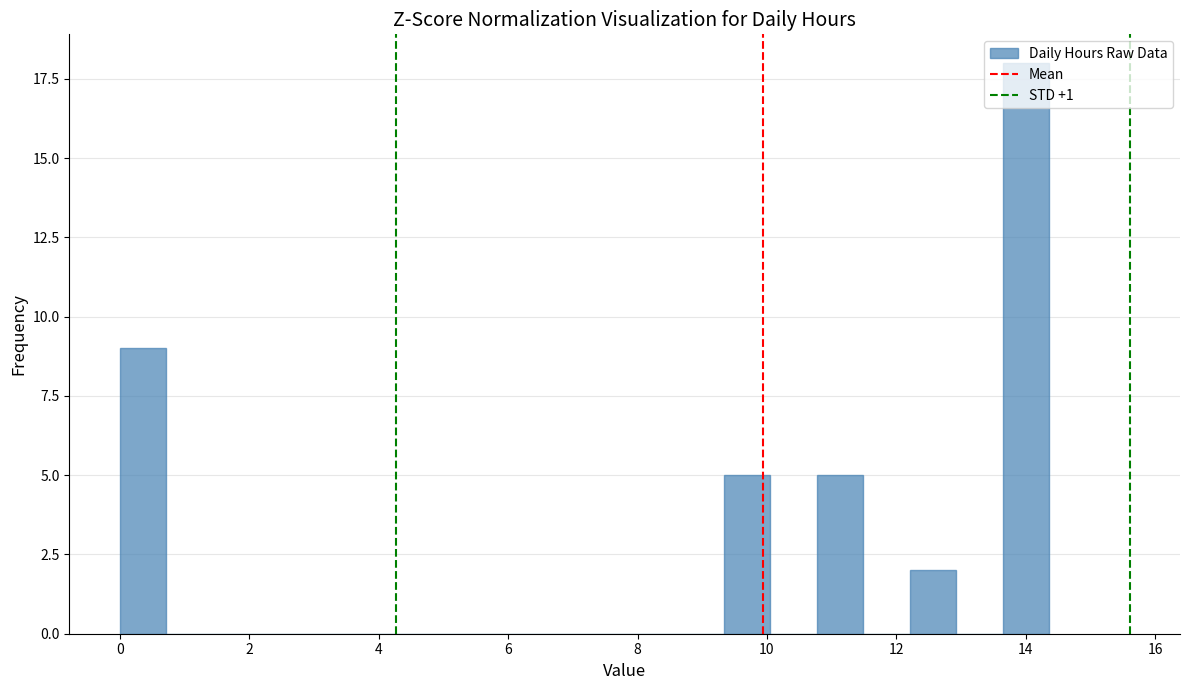

Read against the x-axis, roughly where is the centre of the tallest bar?

14.0